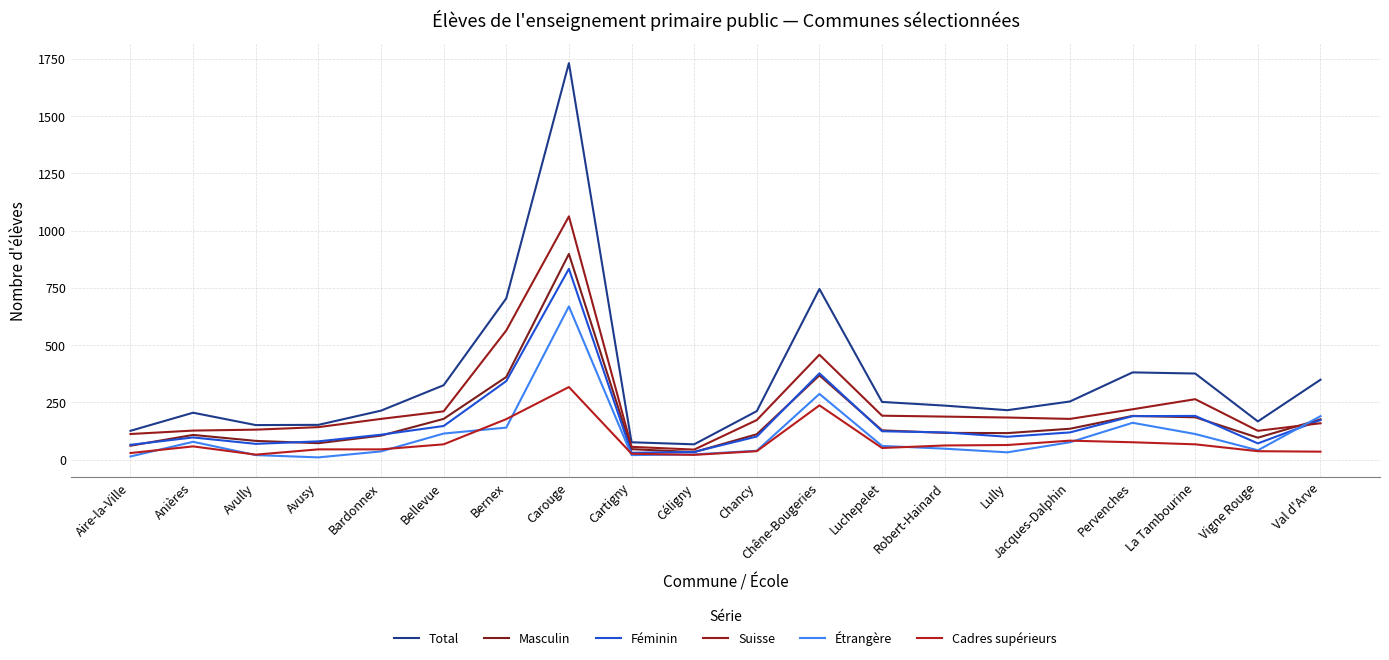

What is the average value of the Étrangère series?

108